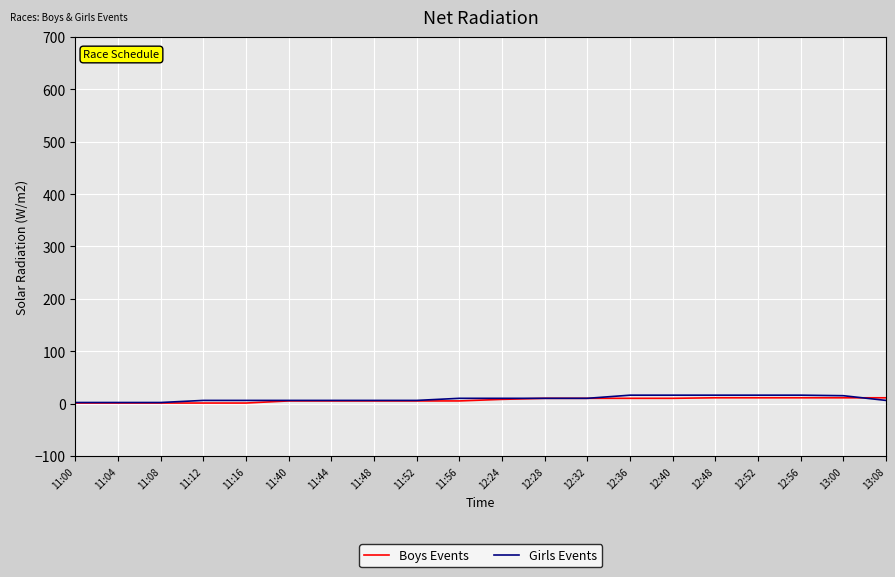

What is the sum of the Boys Events values at 12:52 and 12:56?

22